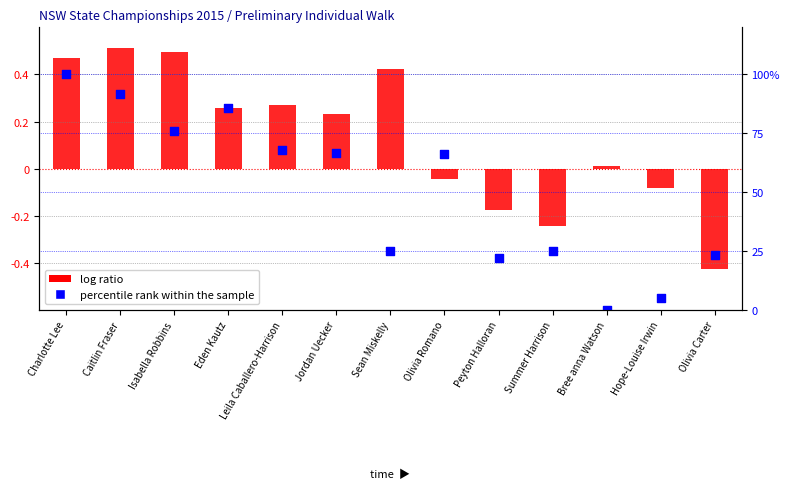

Which series has the largest Y range (max minus min)?

percentile rank within the sample